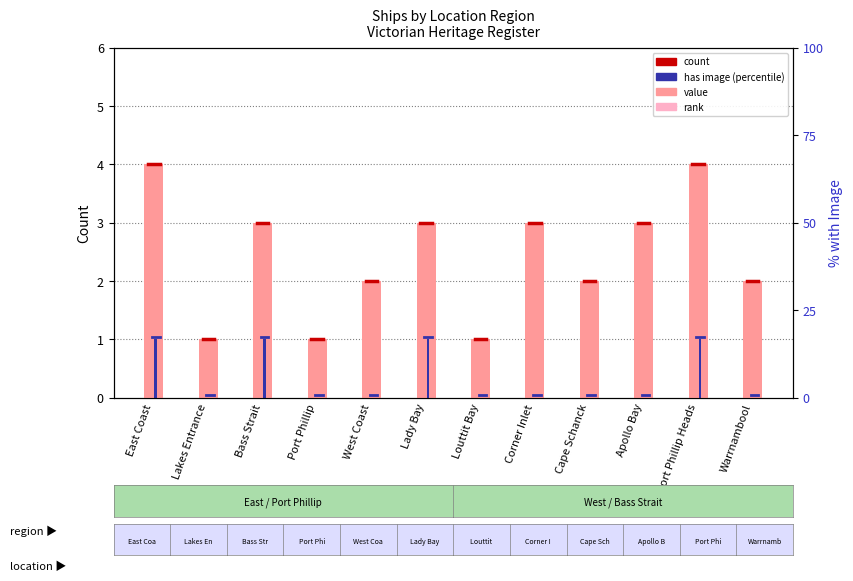

Rank the series at Port Phillip from highest to lowest value.

count, has image